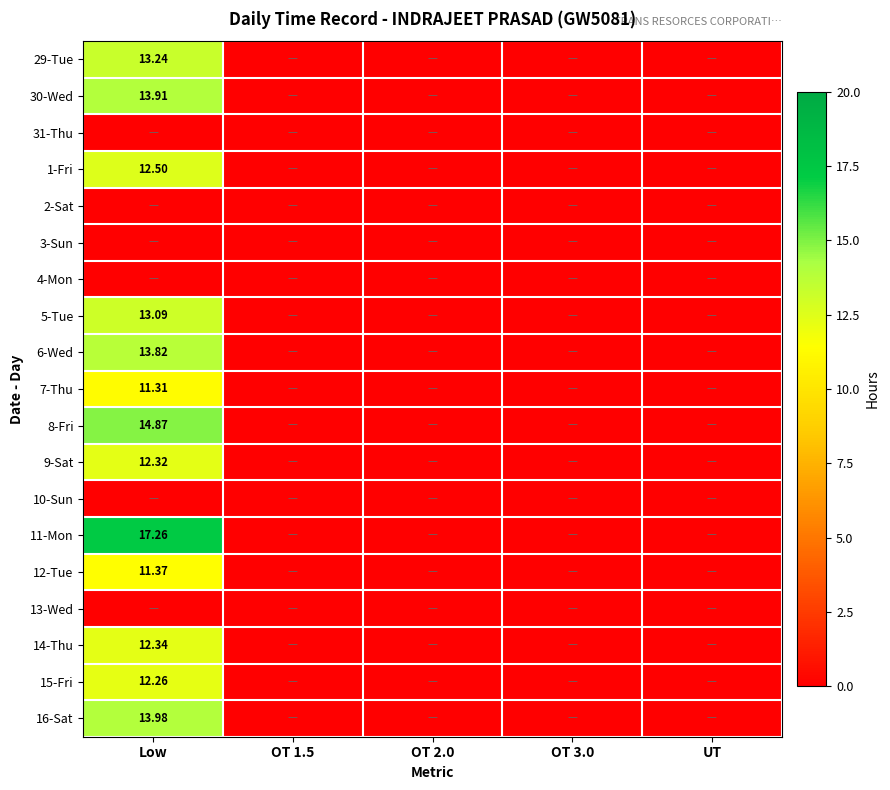

At which category is the sum across all series the highest?

Low